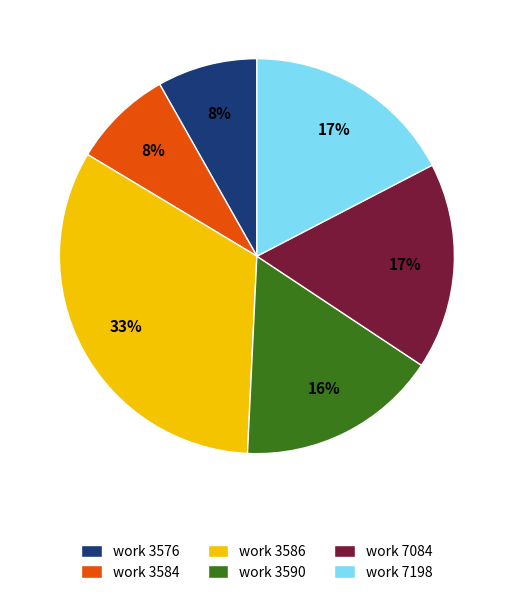

The work 7198 slice represents 12% of the pie. True or false?

False